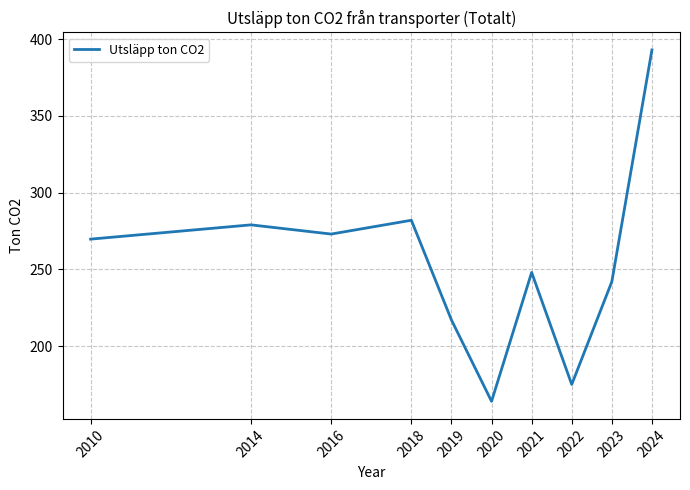

Reading left to right, transcribe all the data shown in this chart.

269.7	279.0	273.0	282.0	217.0	164.0	248.0	175.0	242.0	393.0